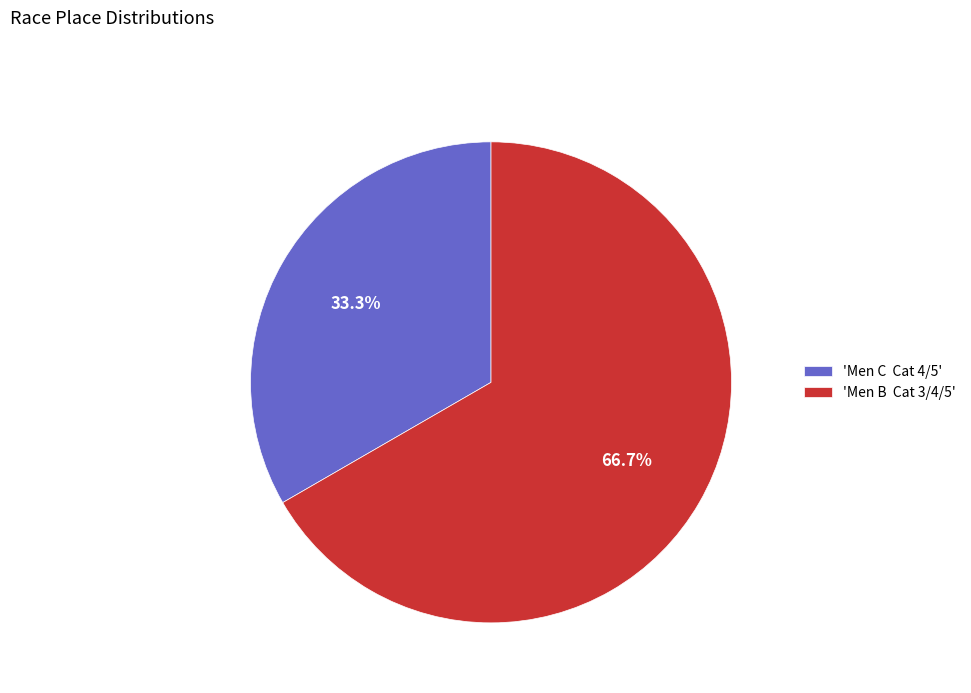

Do 'Men B Cat 3/4/5' and 'Men C Cat 4/5' together represent more than half of the pie?

Yes